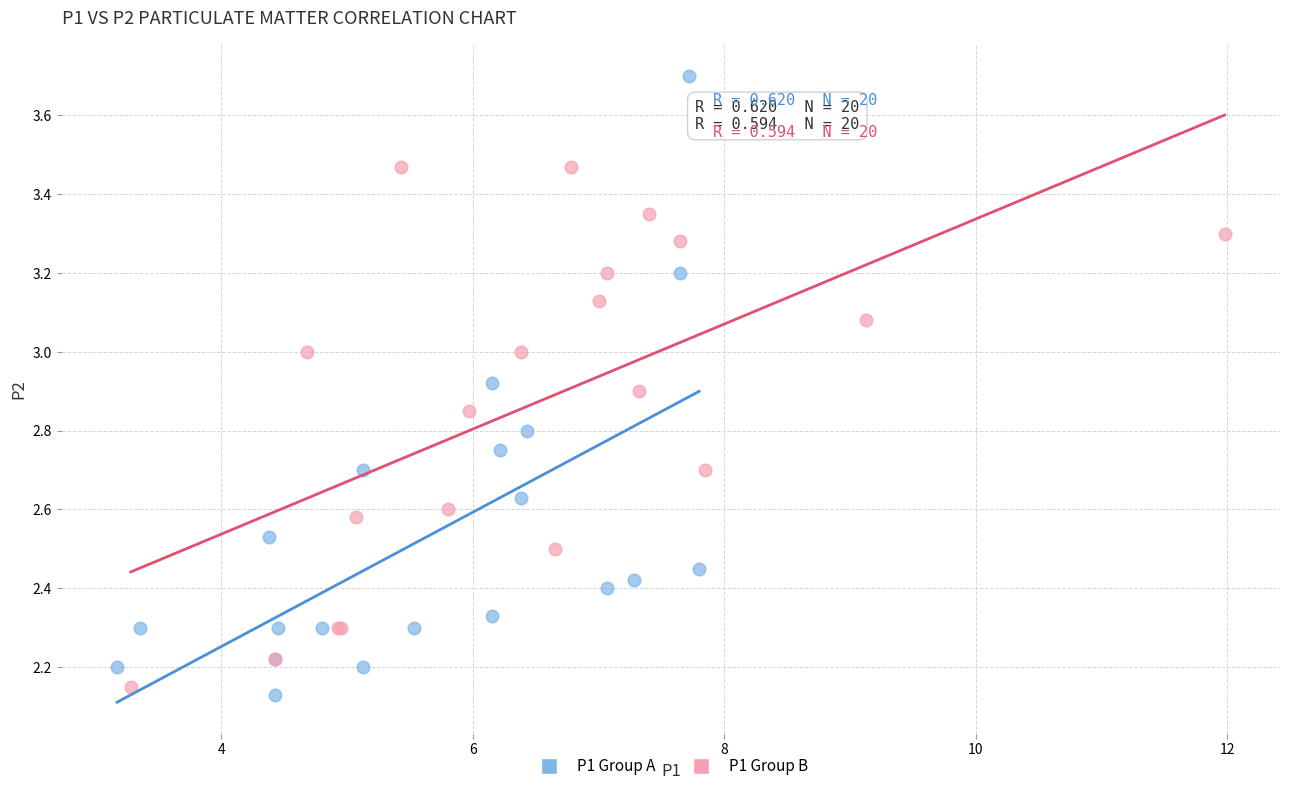

Which series has the widest spread of Y values?

P1 Group A